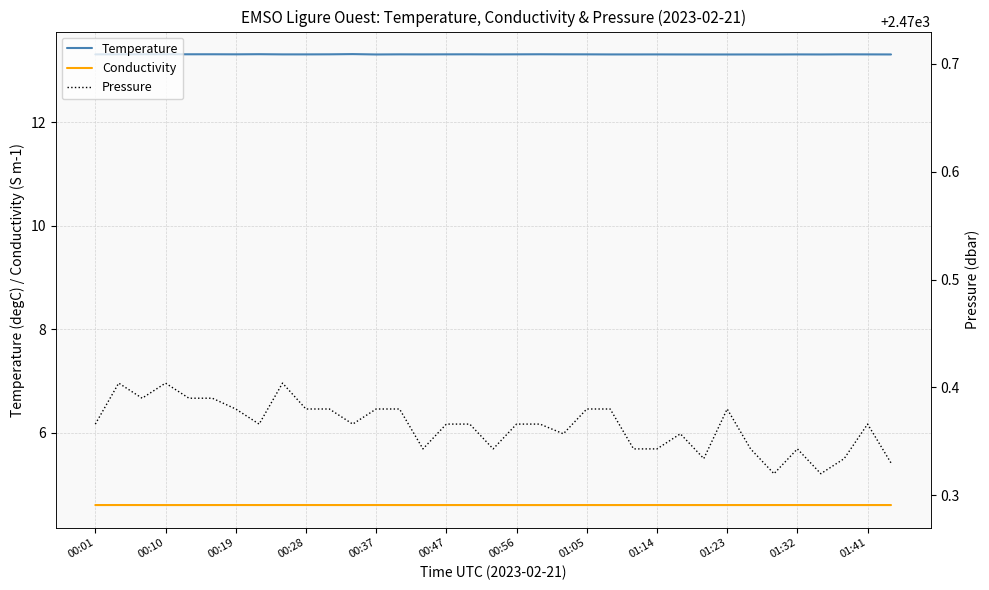

Is this an area chart (filled region under the line)?

No